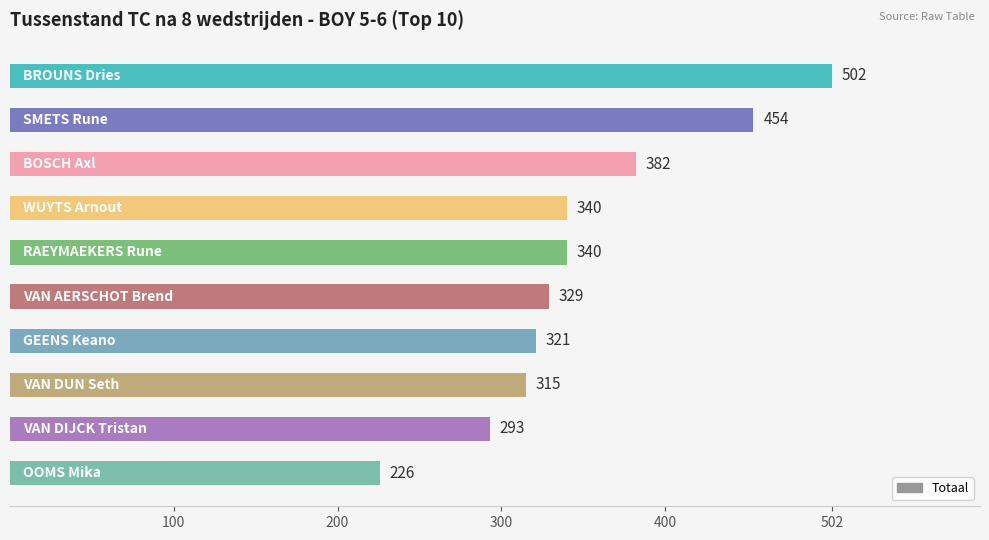

What is the value of the 3rd bar from the top?

382